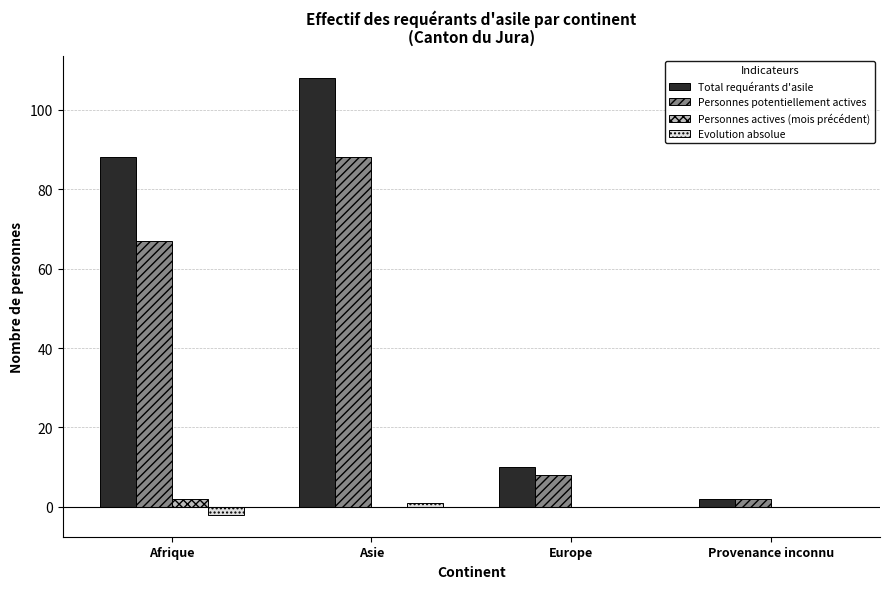

At which category is the sum across all series the highest?

Asie